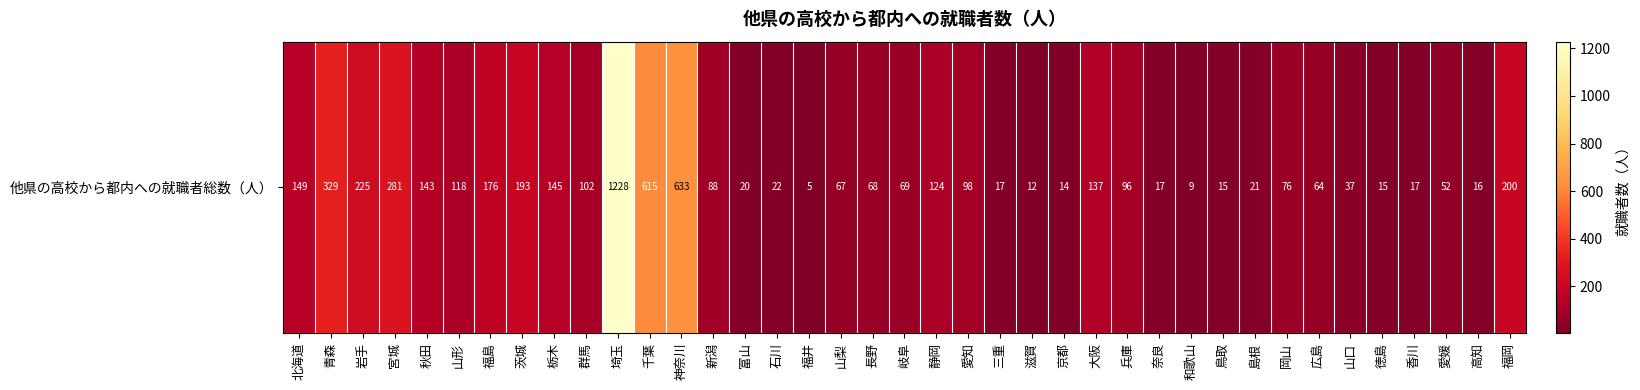

What is the change in value from 群馬 to 香川?

-85